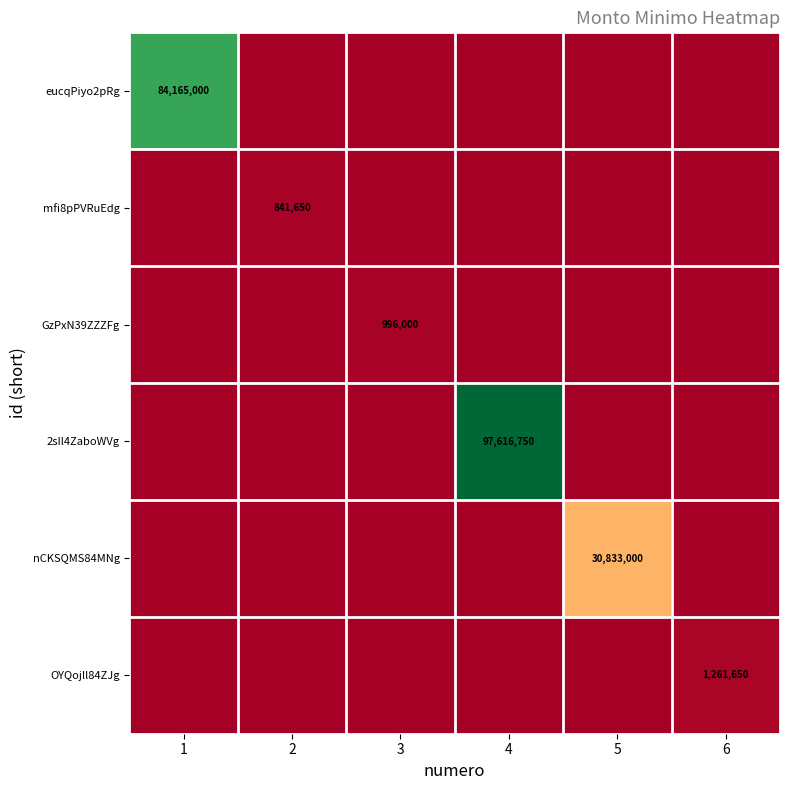

The OYQojll84ZJg series shows 1261650 at 6. True or false?

True